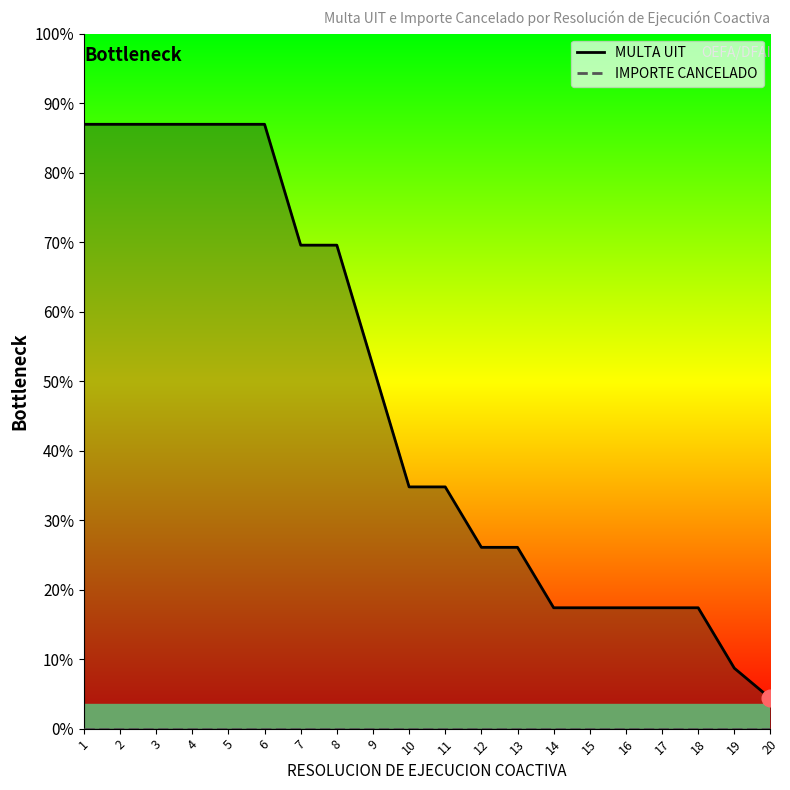

Count the number of categories in the chart.

20